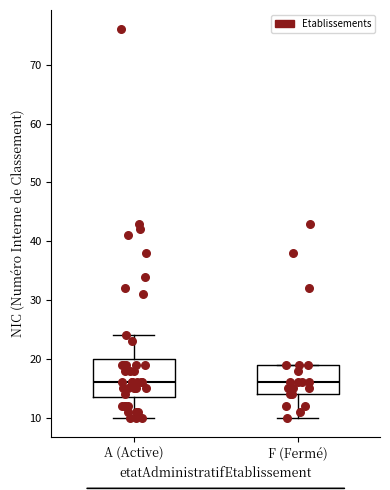

Reading left to right, transcribe this box plot: for each box, give where its median line is, the range the box spans, and where its two whiskers end, as read against the y-axis. The values are not printed on the chart, so give them approximately, as read against the axis.

A (Active): median 16, box 14 to 20, whiskers 10 to 24
F (Fermé): median 16, box 14 to 19, whiskers 10 to 19